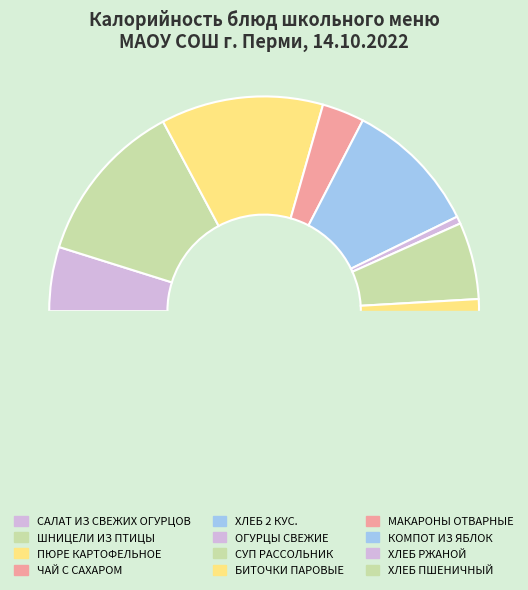

Is the sum of ЧАЙ С САХАРОМ and КОМПОТ ИЗ ЯБЛОК greater than half?

No